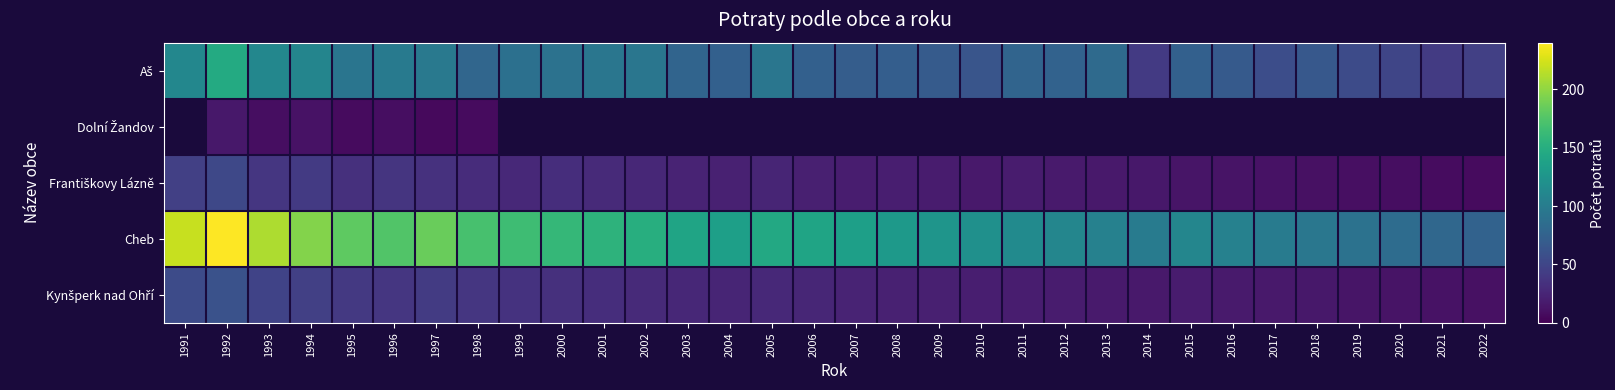

How many values in the Kynšperk nad Ohří series are below 25?

16